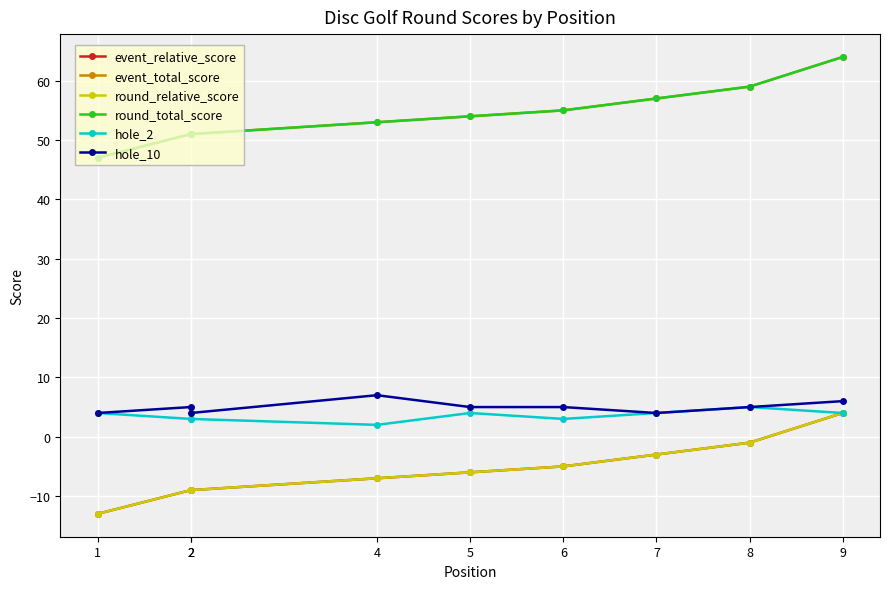

How many data points in event_relative_score are less than -6?

4